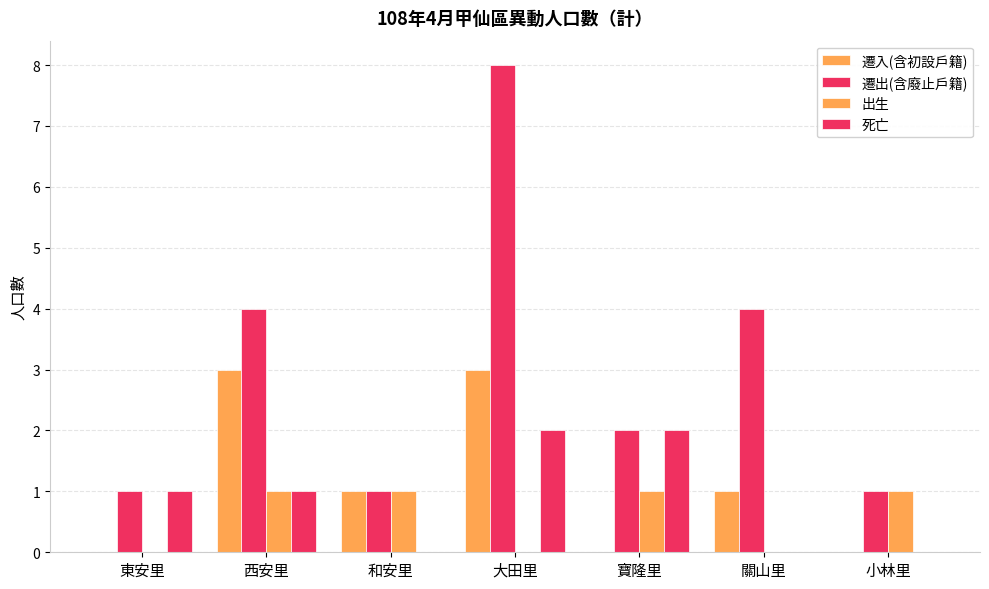

What is the label of the 6th bar from the left?

關山里